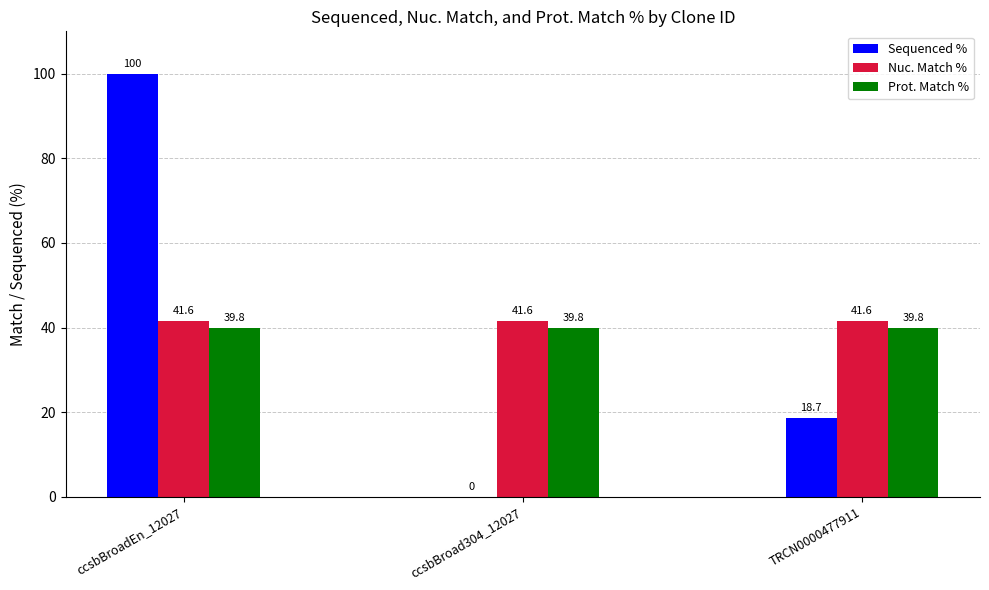

At which category is the sum across all series the highest?

ccsbBroadEn_12027